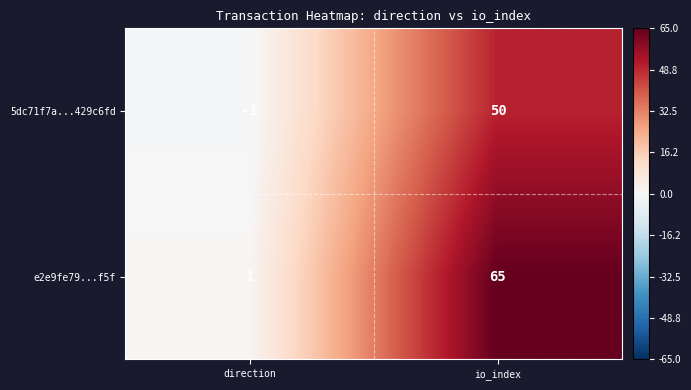

The value of e2e9fe79...f5f at direction is 1. True or false?

True